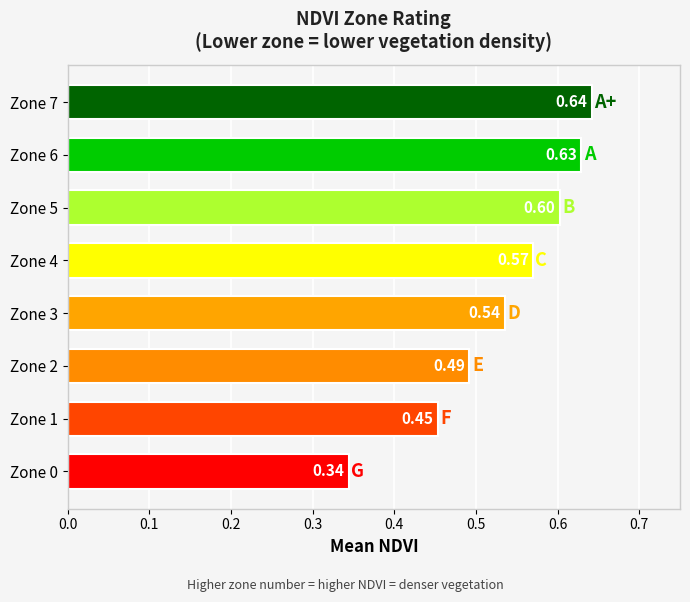

Rank the categories by value from highest to lowest.

Zone 7, Zone 6, Zone 5, Zone 4, Zone 3, Zone 2, Zone 1, Zone 0